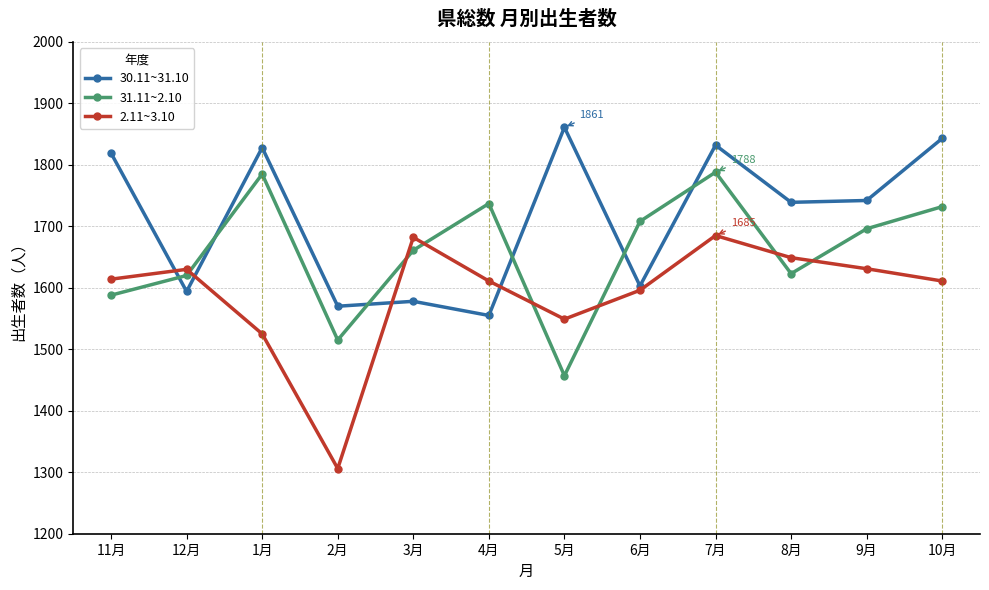

What position from the left is 10月?

12